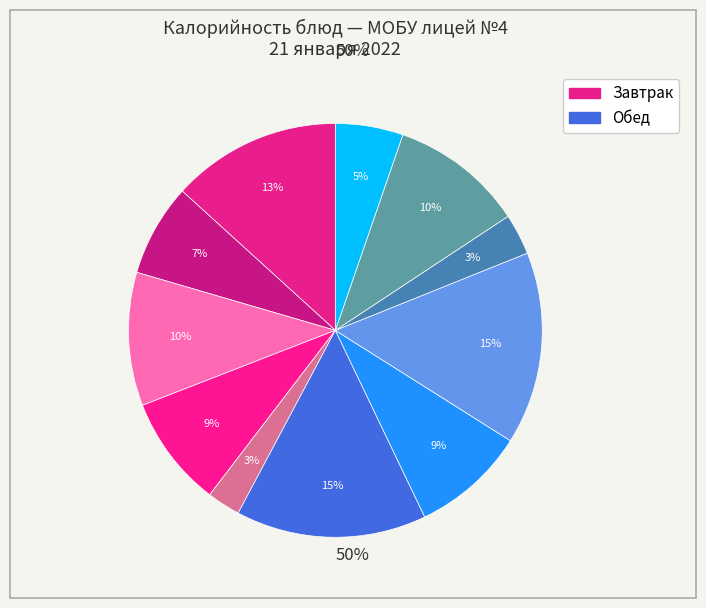

How many segments does this pie chart have?

11